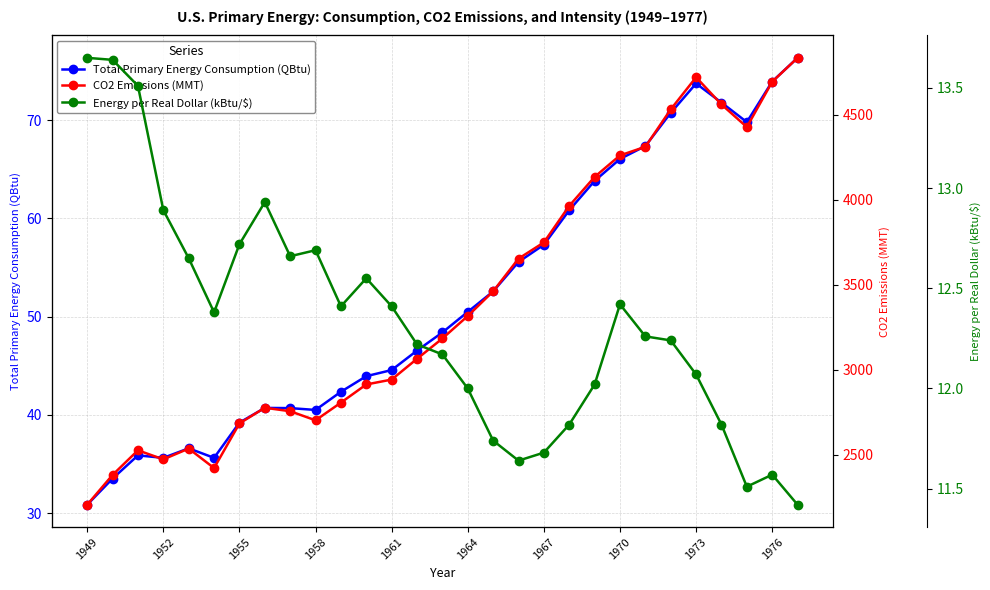

Where does the CO2 Emissions (MMT) series first go above 3184?

14